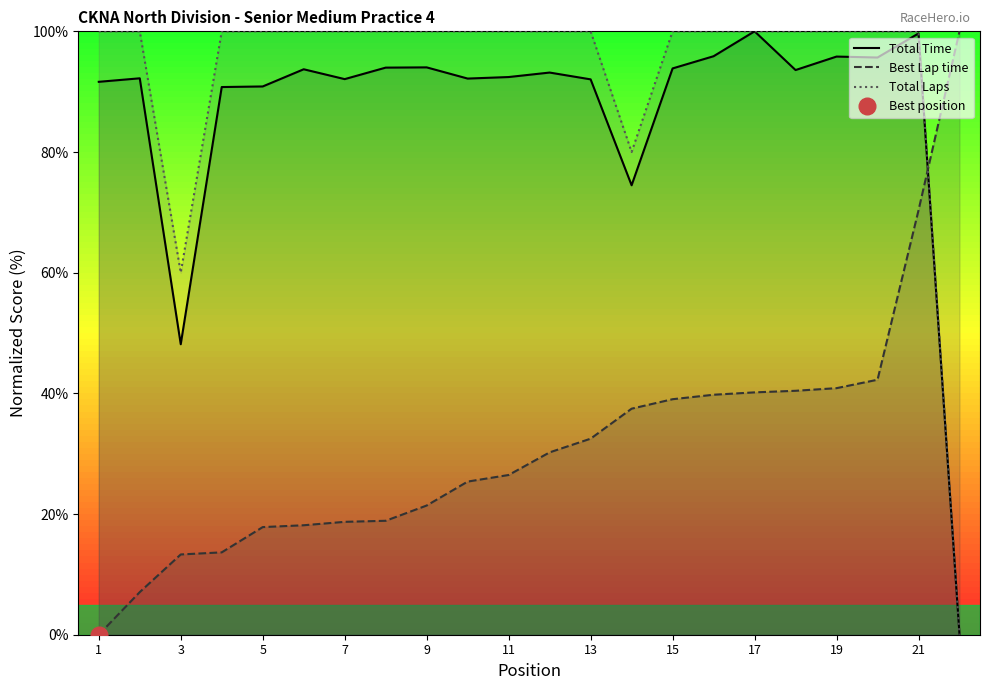

How many intersections are there between Best Lap time and Total Time?

1